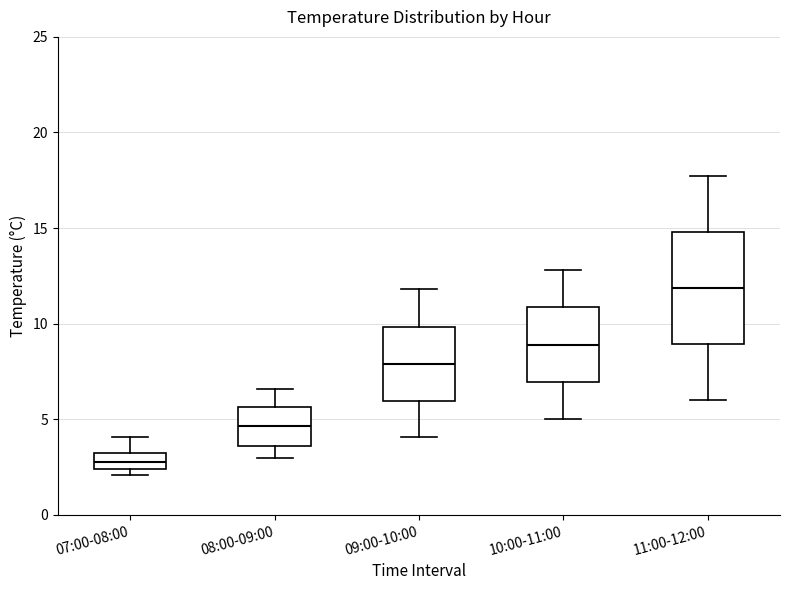

Which box has the highest median line?

11:00-12:00